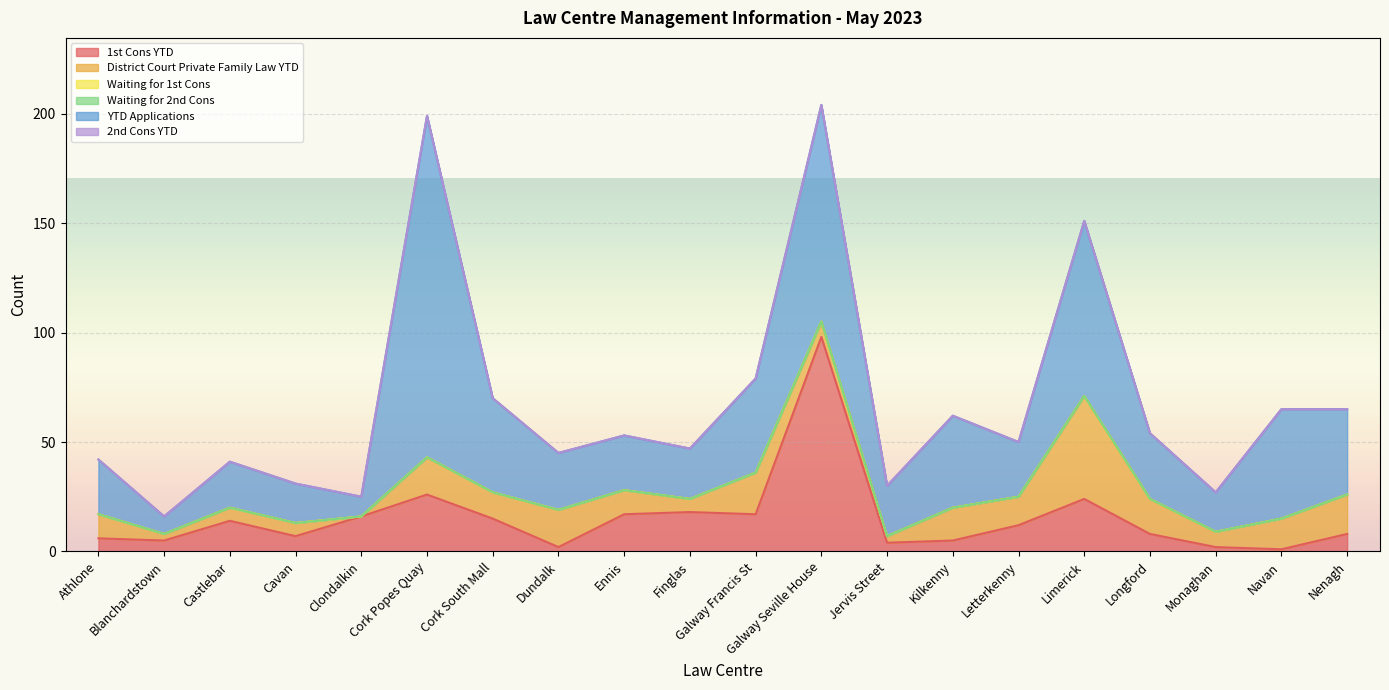

What is the spread (max minus min) of values at Jervis Street?

23